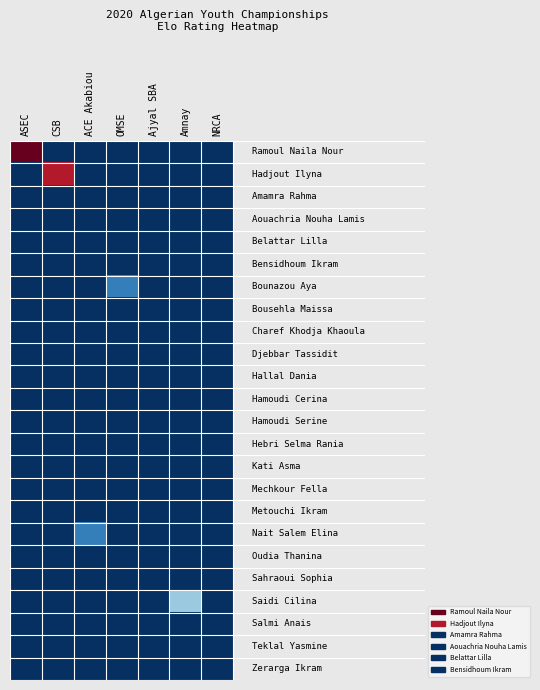

How many categories are shown in the chart?

7